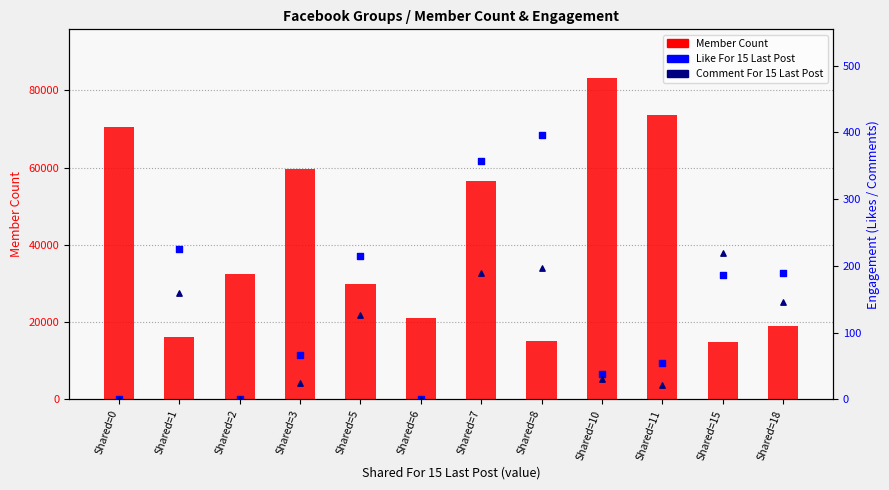

At which category is the sum across all series the highest?

Shared=10